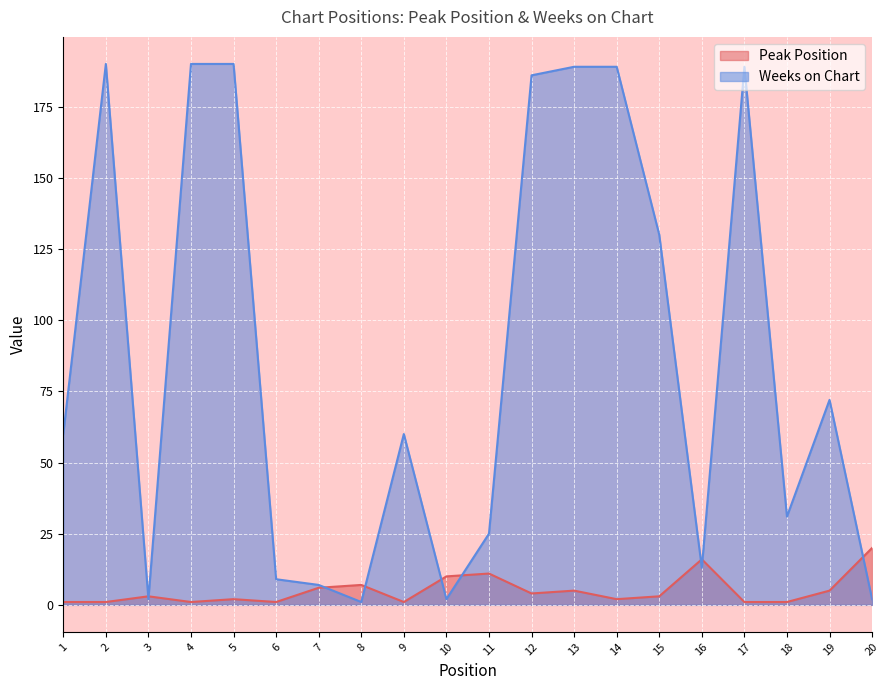

At how many categories does at least one series exceed 24?

13